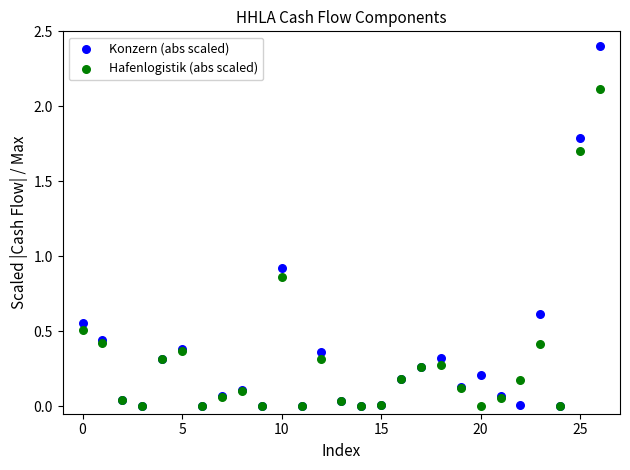

What are all the series names shown in the legend?

Konzern (abs scaled), Hafenlogistik (abs scaled)